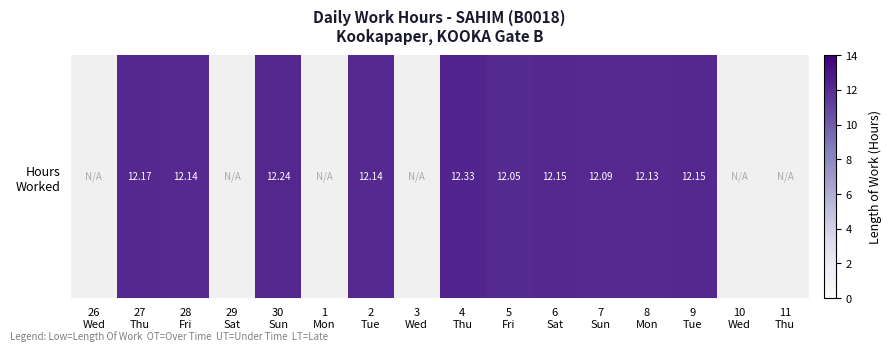

How many values are between 12 and 13?

10